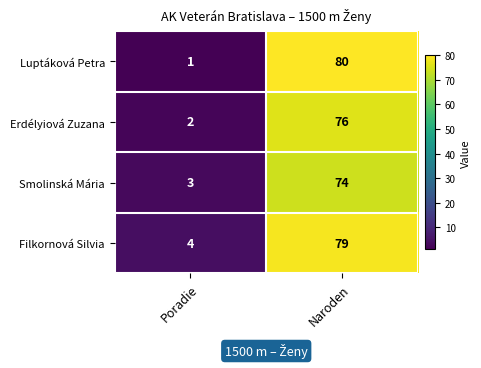

What is the difference between the Filkornová Silvia values at Naroden and Poradie?

75